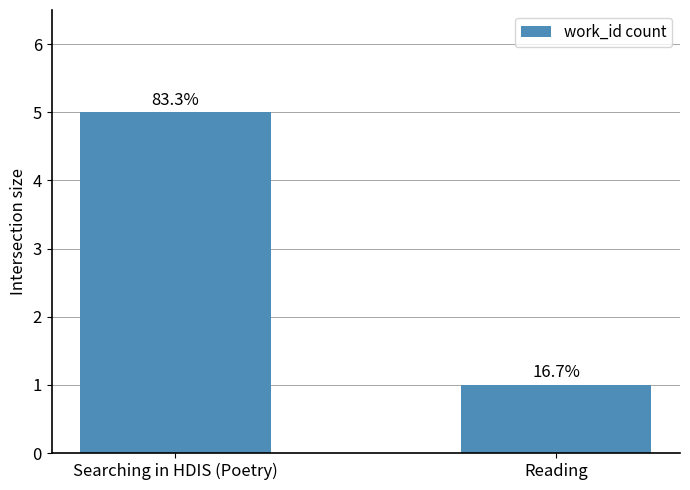

Reading left to right, extract all data points from this chart.

5	1